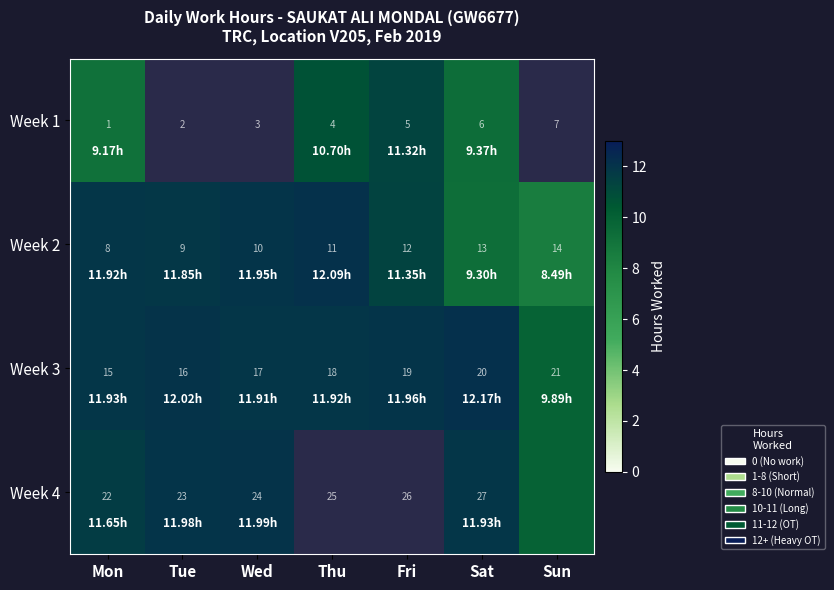

Where is Week 2 nearest to the value 11?

Thu